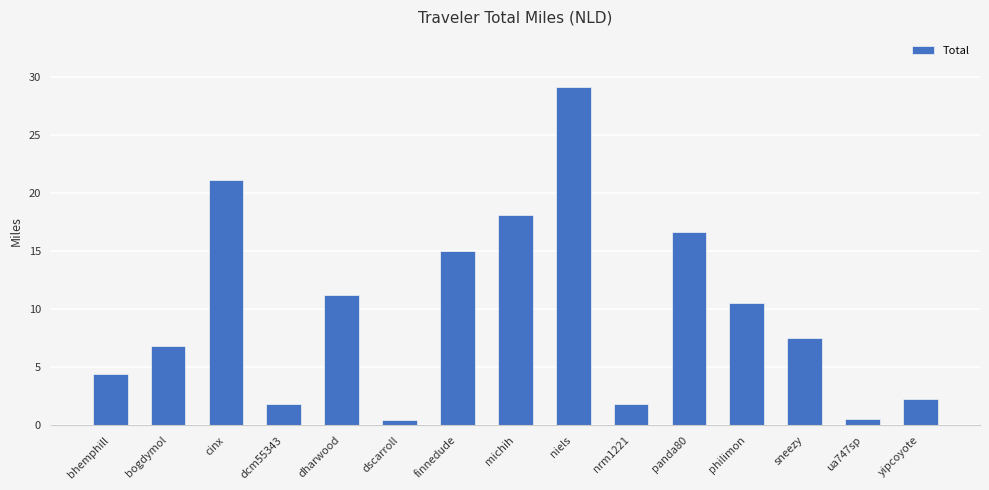

What is the ratio of the value at niels to the value at dcm55343?

16.0